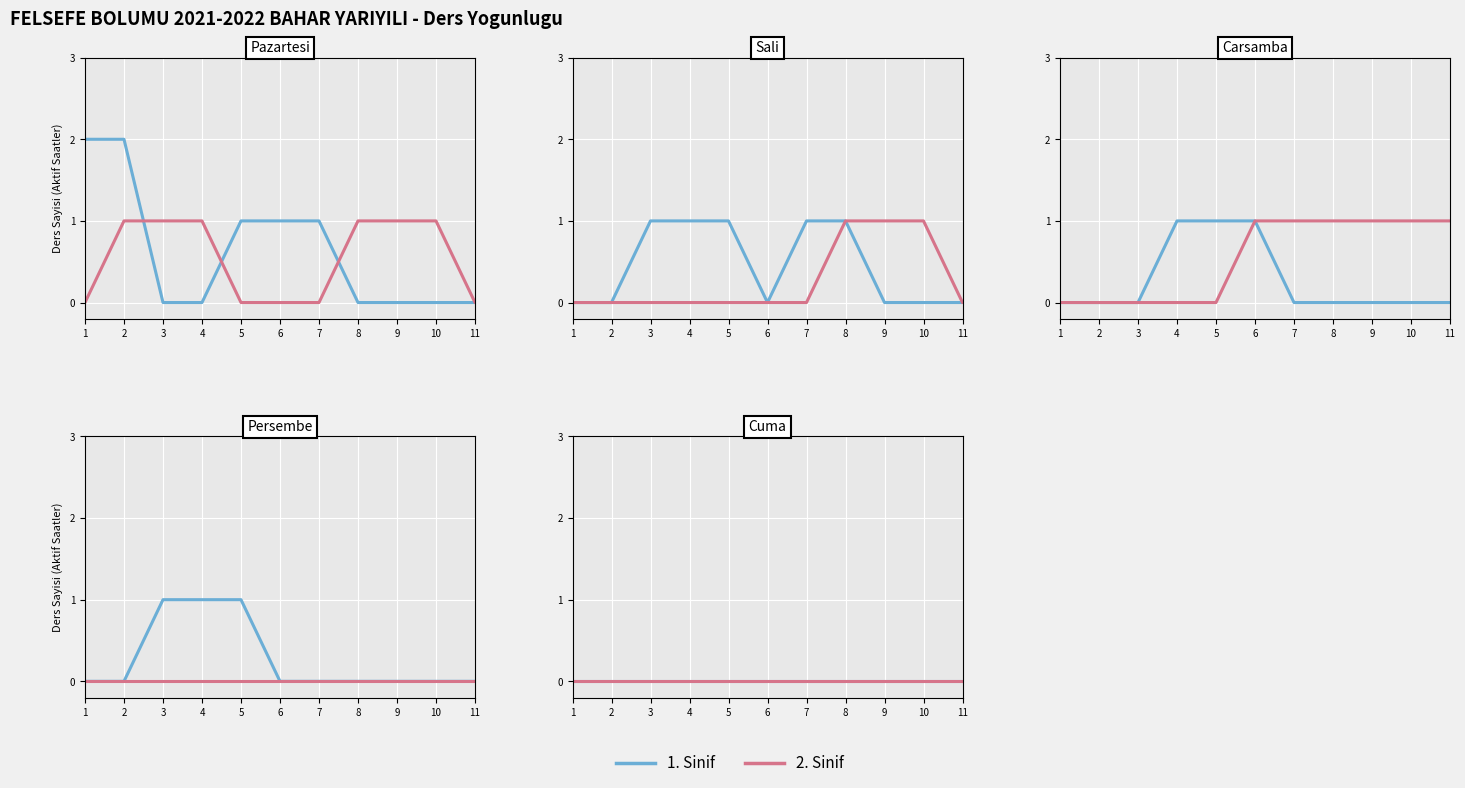

Read the value at 1.

2